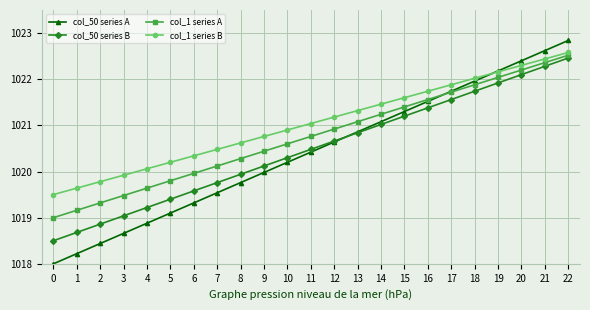

Reading right to left, what are all the values shown in this chart?

col_50 series A: 1022.8	1022.6	1022.4	1022.2	1022.0	1021.7	1021.5	1021.3	1021.1	1020.9	1020.6	1020.4	1020.2	1020.0	1019.8	1019.5	1019.3	1019.1	1018.9	1018.7	1018.4	1018.2	1018.0
col_50 series B: 1022.5	1022.3	1022.1	1021.9	1021.7	1021.6	1021.4	1021.2	1021.0	1020.8	1020.7	1020.5	1020.3	1020.1	1019.9	1019.8	1019.6	1019.4	1019.2	1019.0	1018.9	1018.7	1018.5
col_1 series A: 1022.5	1022.4	1022.2	1022.0	1021.9	1021.7	1021.6	1021.4	1021.2	1021.1	1020.9	1020.8	1020.6	1020.4	1020.3	1020.1	1020.0	1019.8	1019.6	1019.5	1019.3	1019.2	1019.0
col_1 series B: 1022.6	1022.4	1022.3	1022.2	1022.0	1021.9	1021.7	1021.6	1021.5	1021.3	1021.2	1021.0	1020.9	1020.8	1020.6	1020.5	1020.3	1020.2	1020.1	1019.9	1019.8	1019.6	1019.5